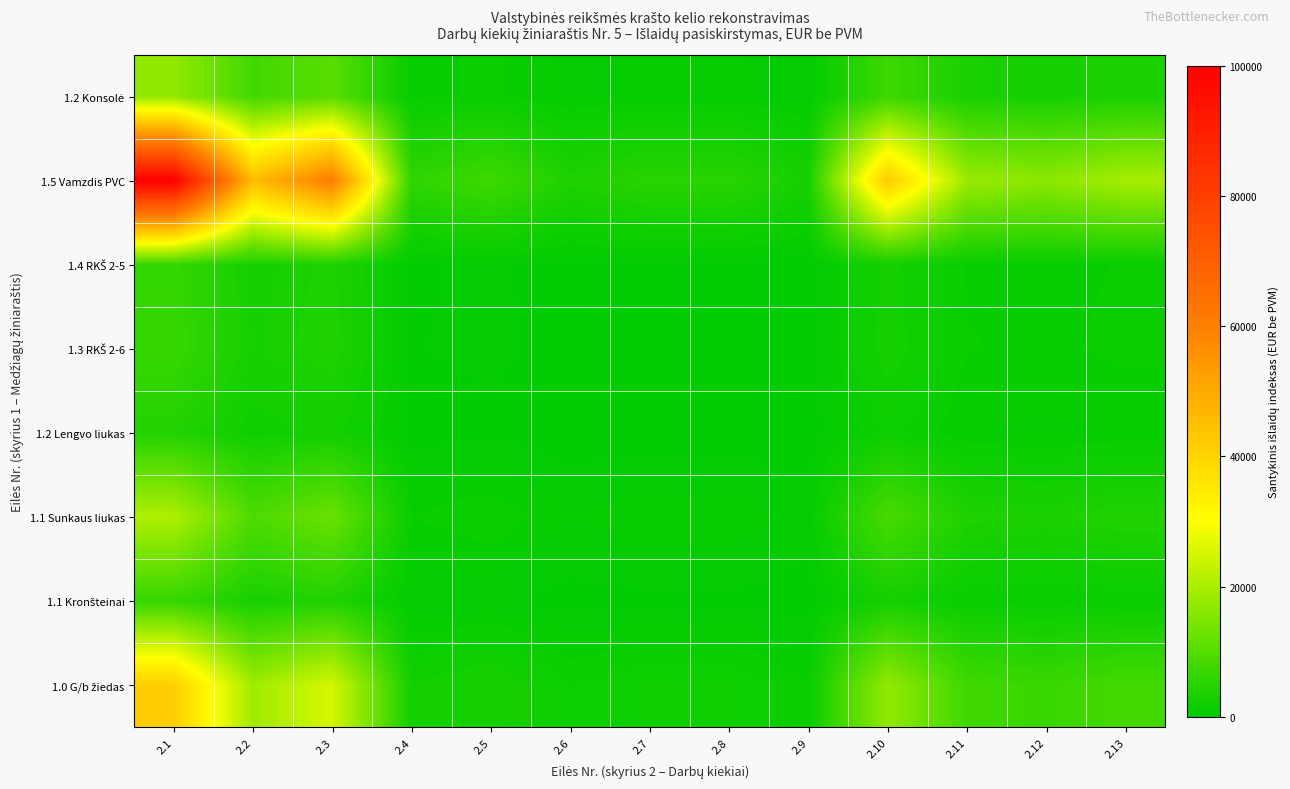

What is the greatest value displayed?

100000.0